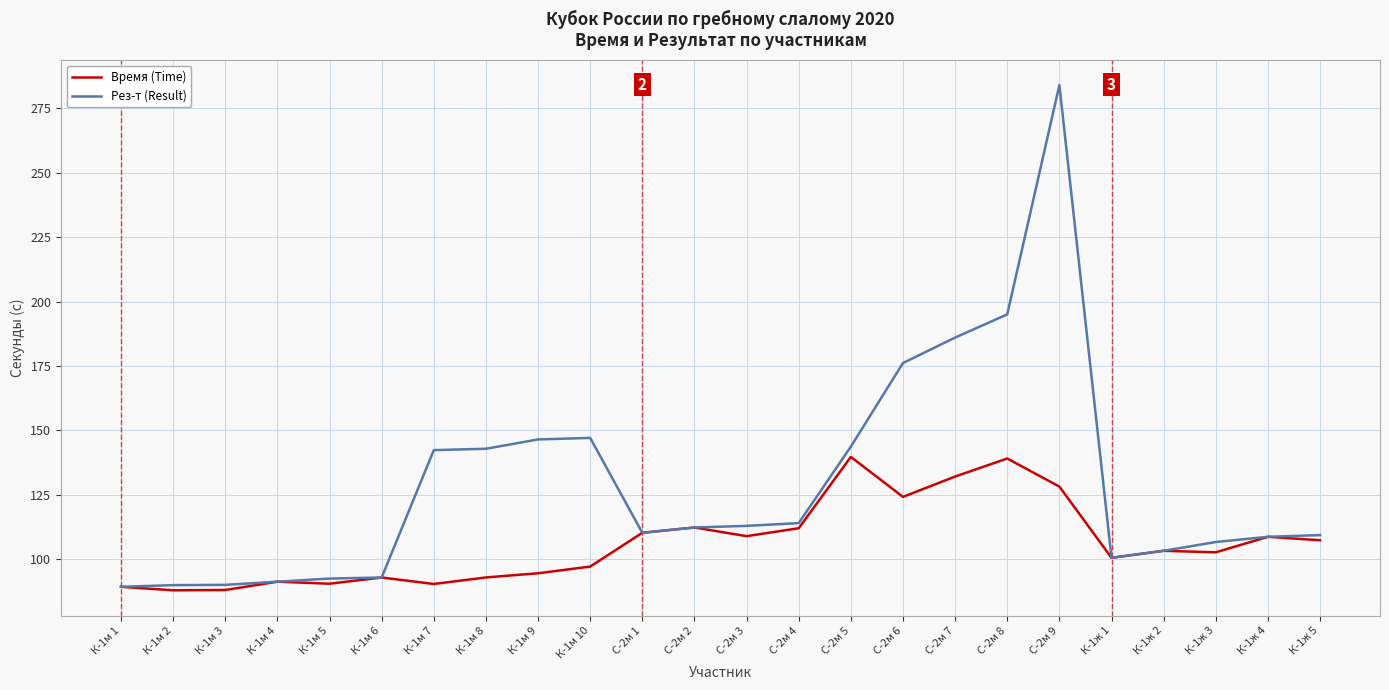

What is the highest value of the Рез-т (Result) series?

284.1